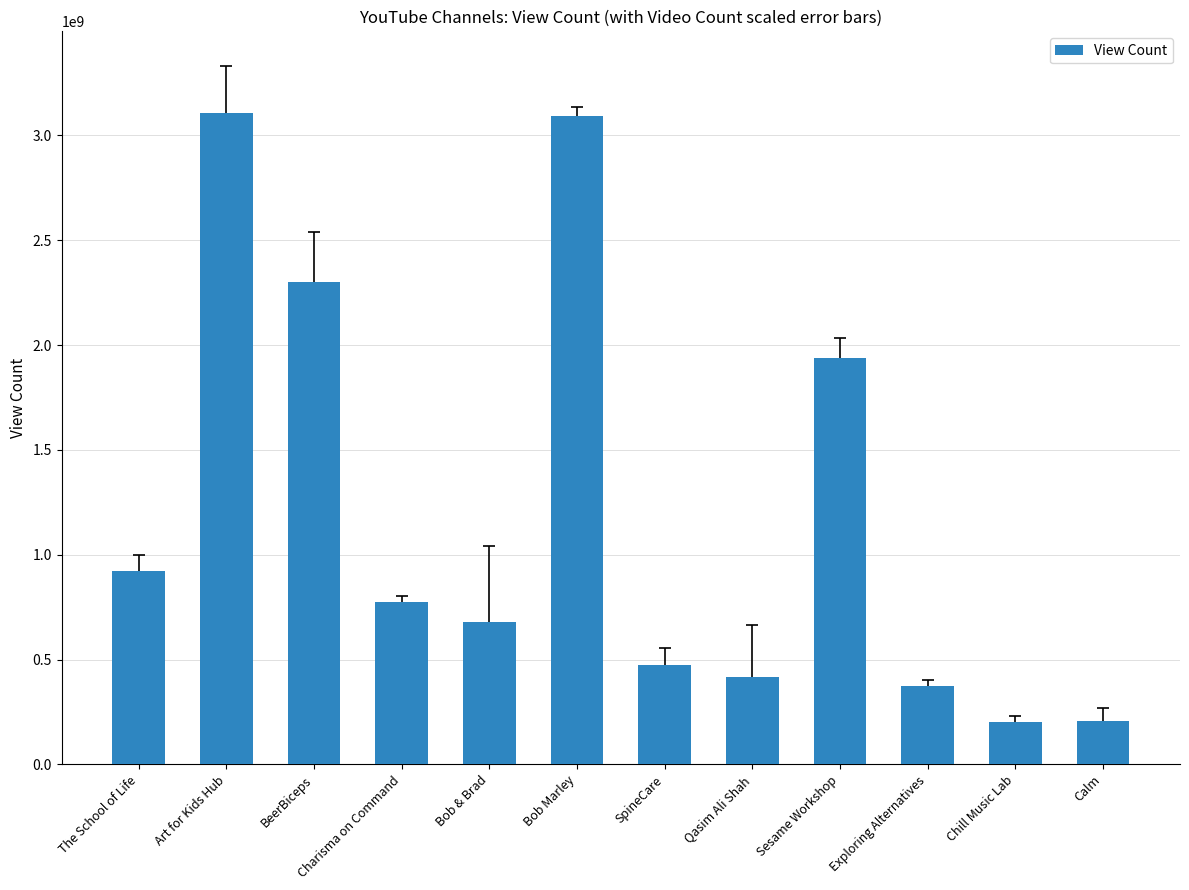

What is the label of the 8th bar from the right?

Bob & Brad